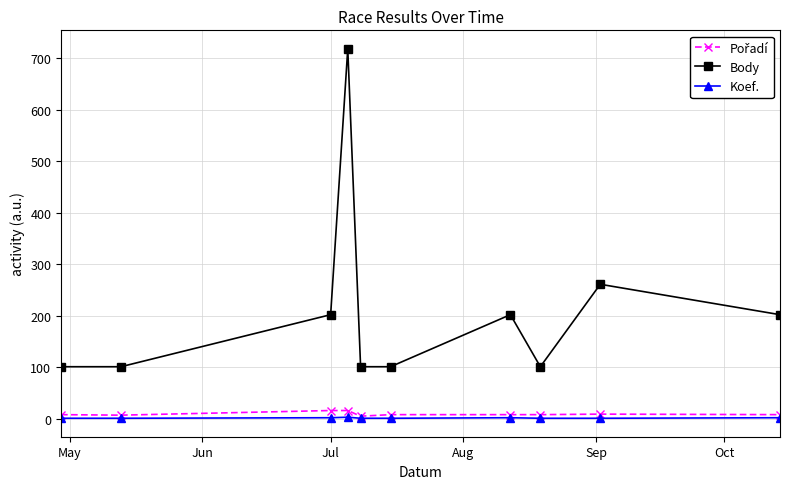

True or false: Body has more than 2 points higher than both neighbors.

True